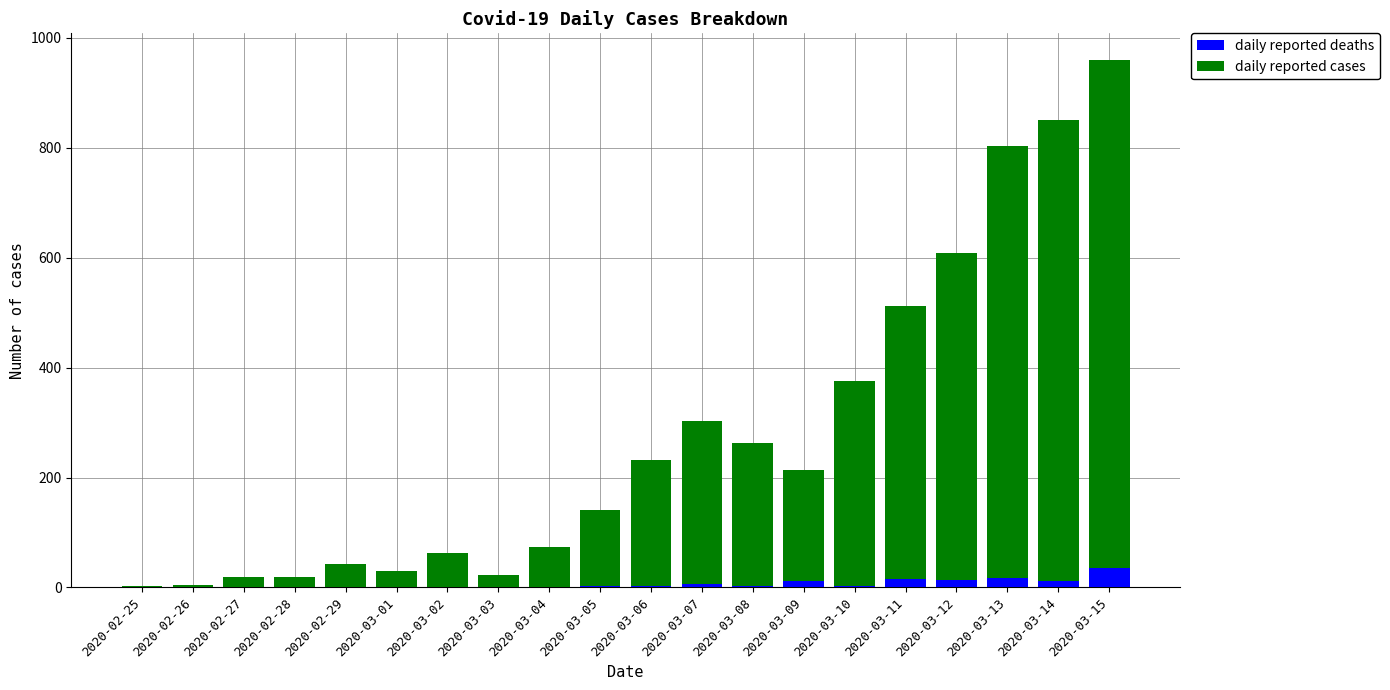

Count the number of data series in this chart.

2